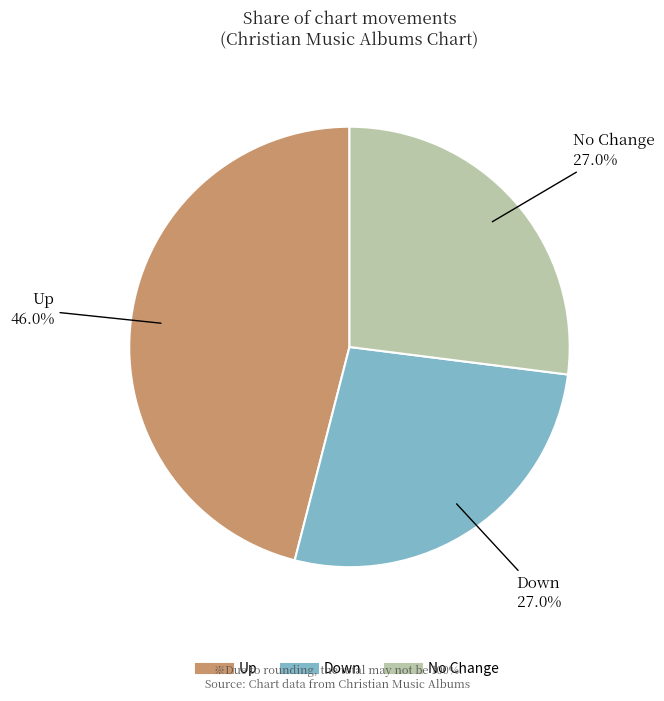

Is there any slice that represents more than half of the pie?

No